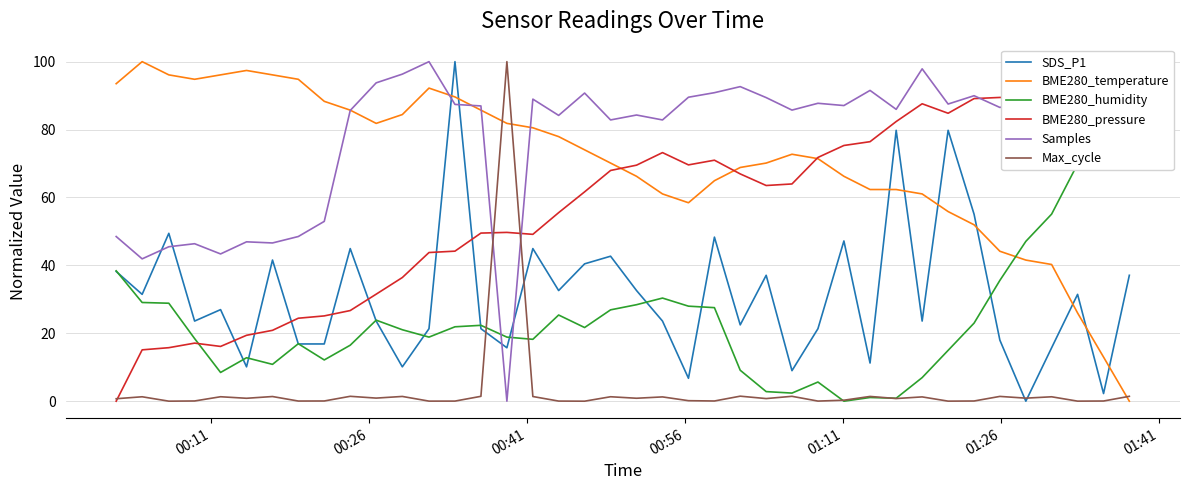

After their last crossing, which series has the higher values: Samples or SDS_P1?

Samples